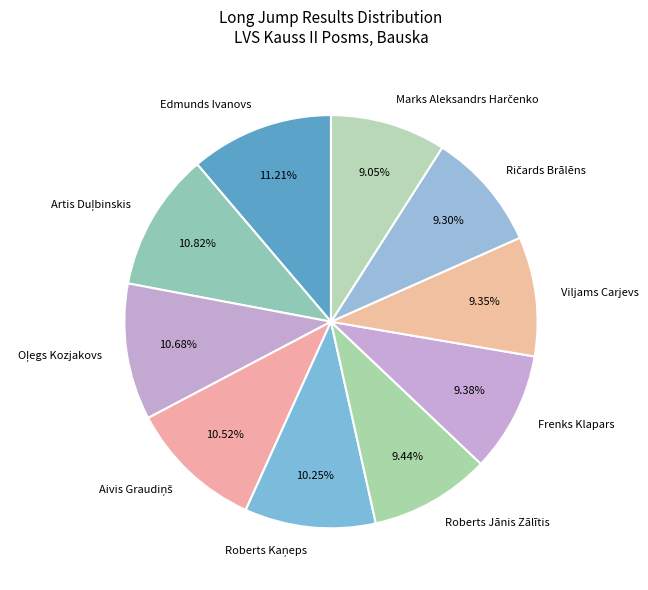

How many segments does this pie chart have?

10